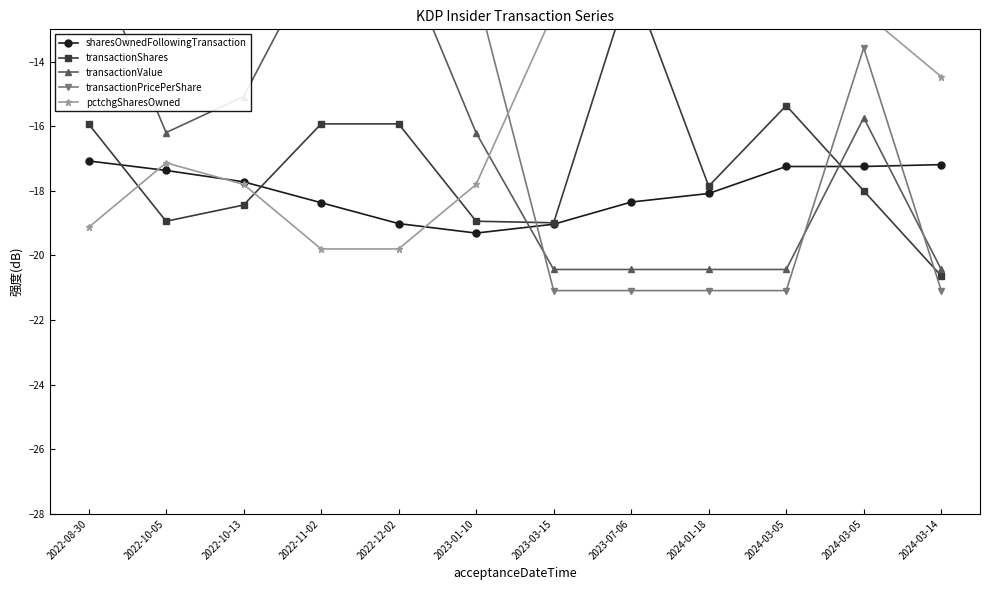

At which category does sharesOwnedFollowingTransaction reach its first local valley?

2023-01-10